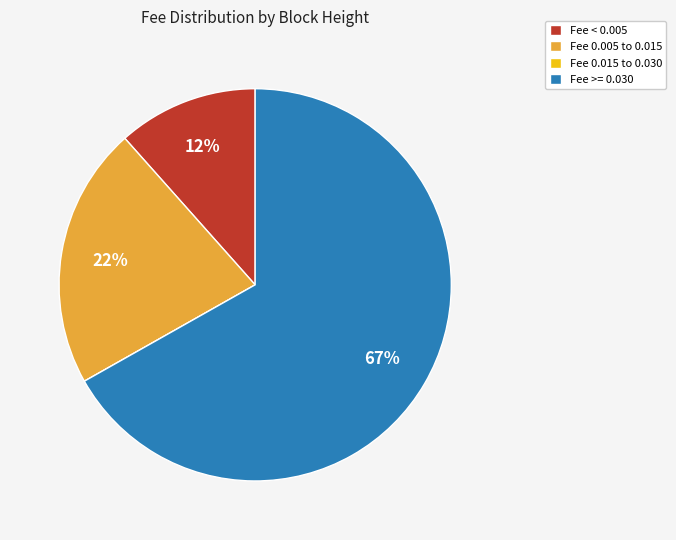

Is the sum of Fee >= 0.030 and Fee < 0.005 greater than half?

Yes